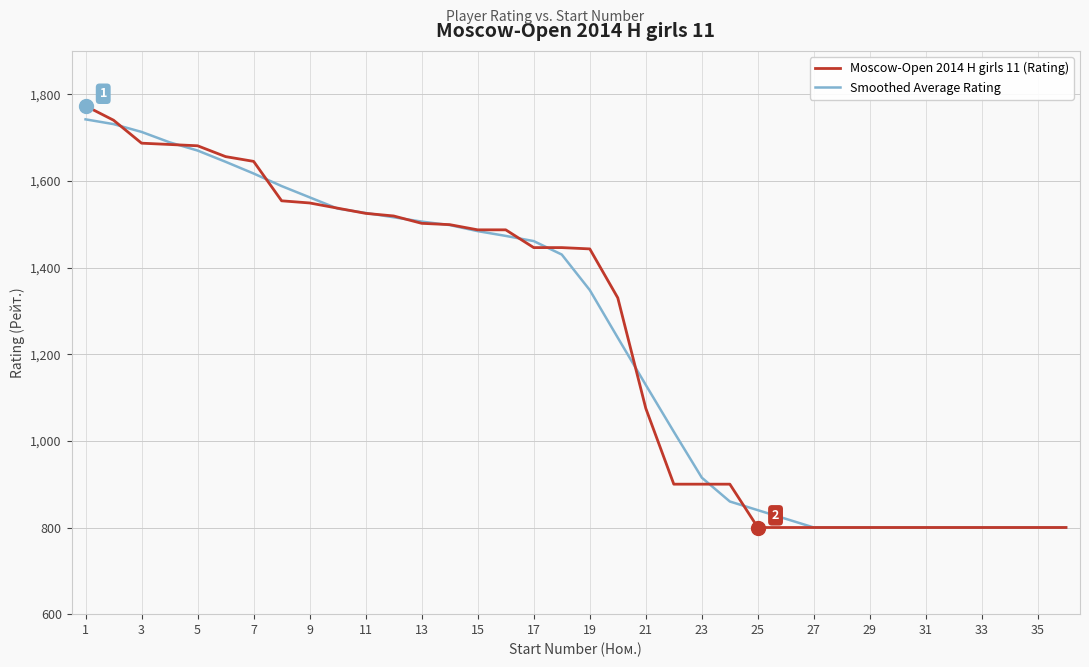

How many series are shown in this chart?

2